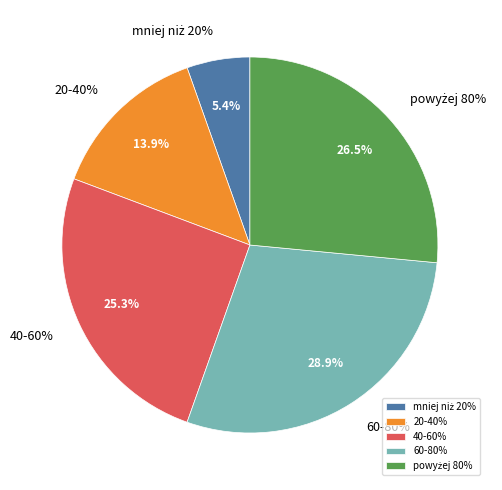

To the nearest percent, what is the difference between the powyżej 80% and 60-80% slice percentages?

2%